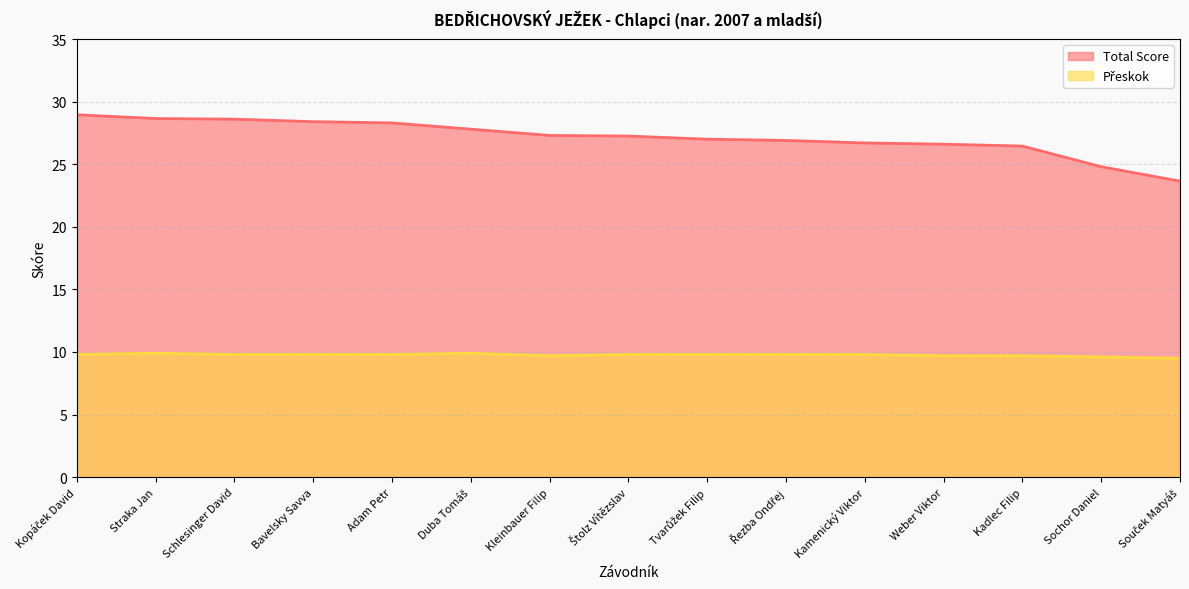

The value of Přeskok at Kleinbauer Filip is 4.8. True or false?

False